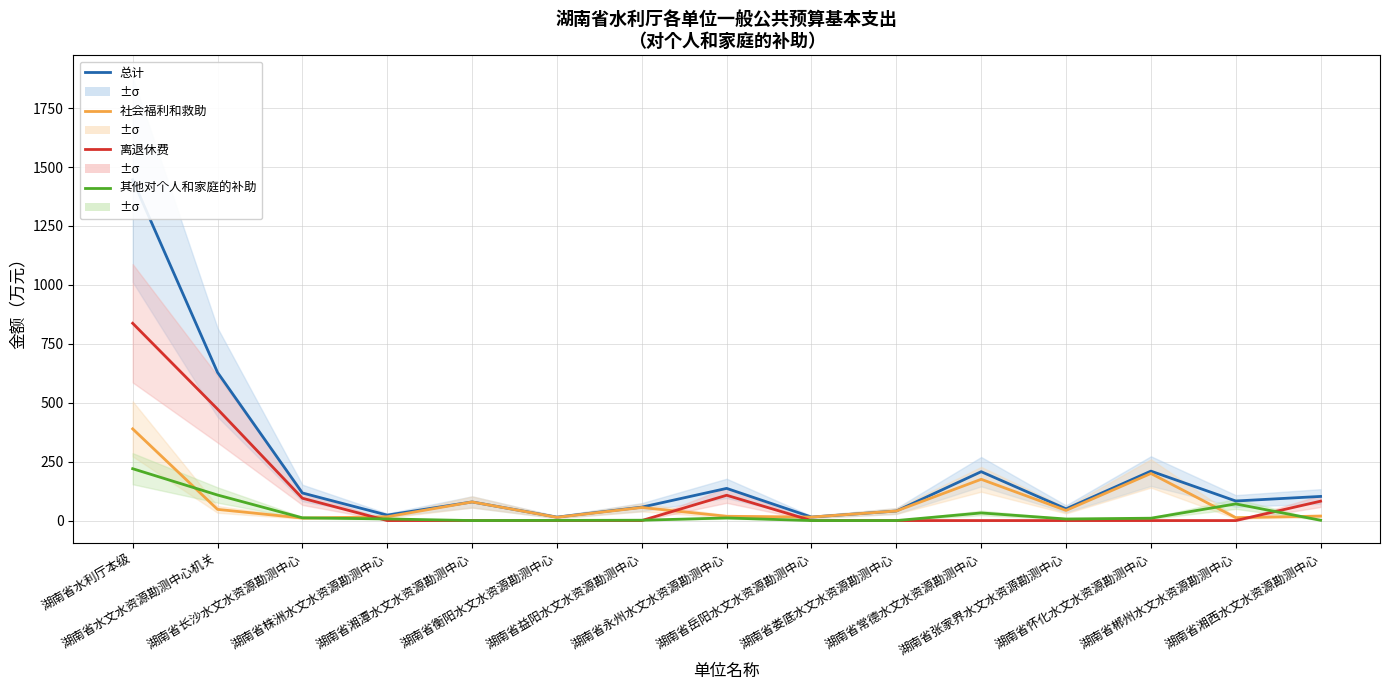

At which category does 社会福利和救助 reach its first local peak?

湖南省湘潭水文水资源勘测中心